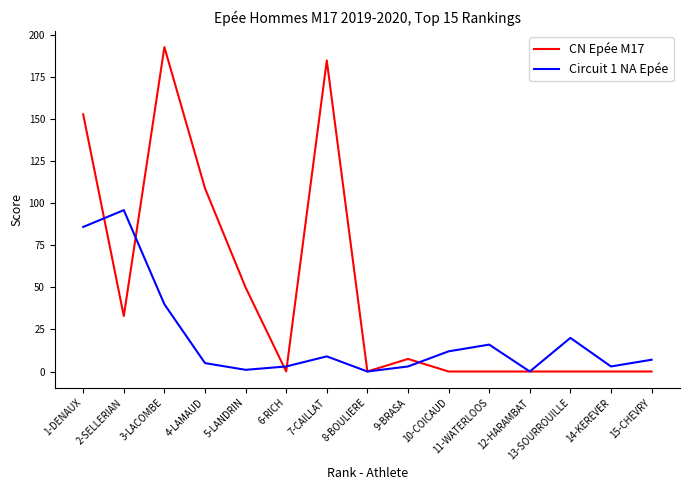

Reading left to right, extract all data points from this chart.

CN Epée M17: 153.0	33.0	193.0	109.0	50.0	0.0	185.0	0.0	7.5	0.0	0.0	0.0	0.0	0.0	0.0
Circuit 1 NA Epée: 86.0	96.0	40.0	5.0	1.0	3.0	9.0	0.0	3.0	12.0	16.0	0.0	20.0	3.0	7.0